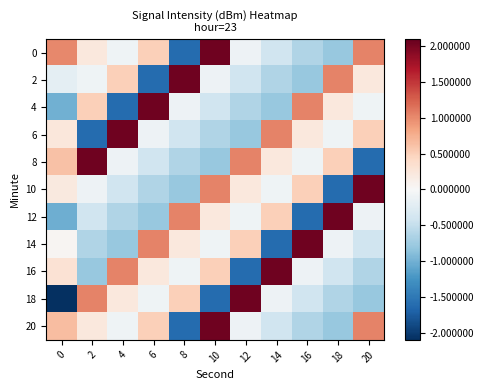

What is the total value across all series at 0?

-1.3